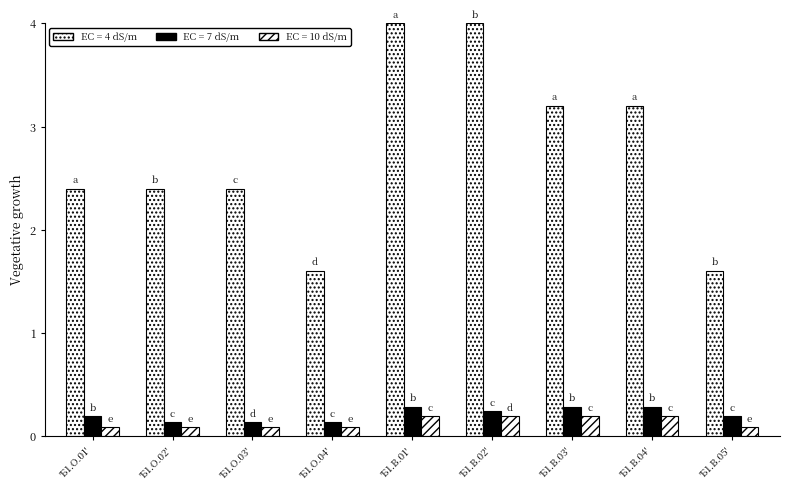

Which series has the largest total across all categories?

EC = 4 dS/m